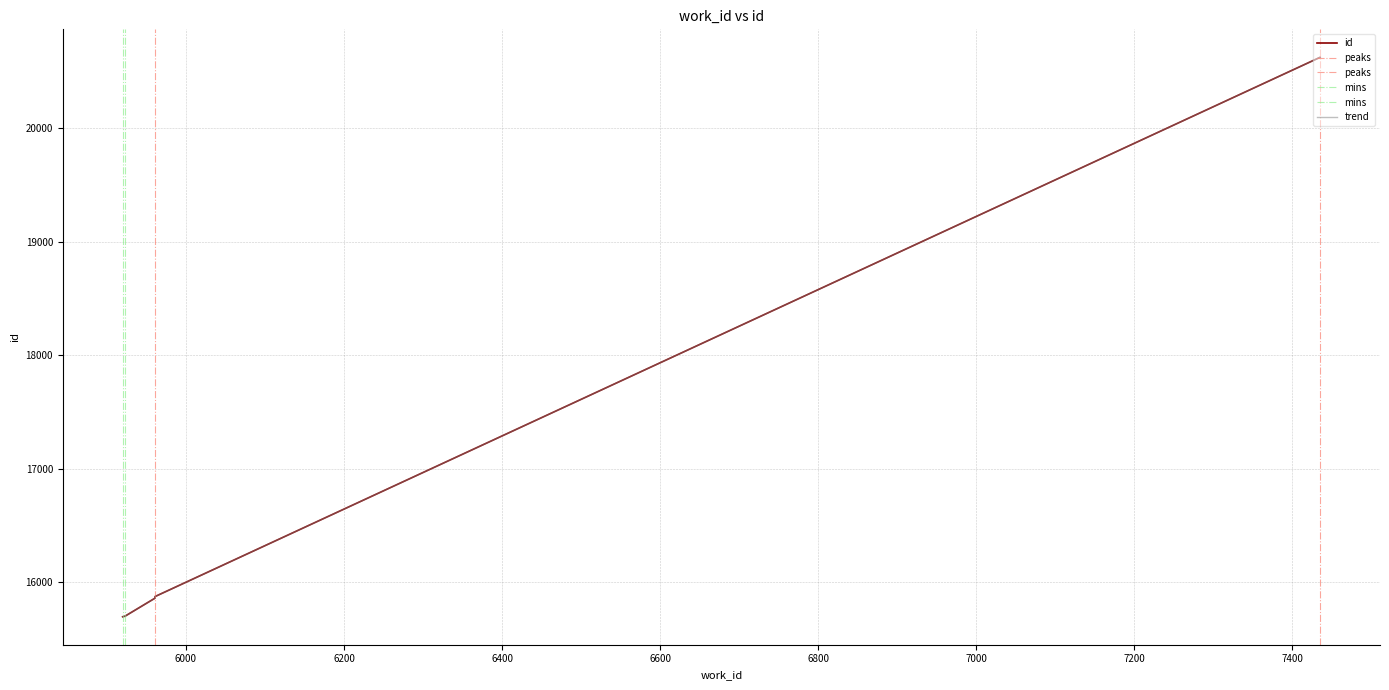

Between 7435 and 5961, which is larger?

7435